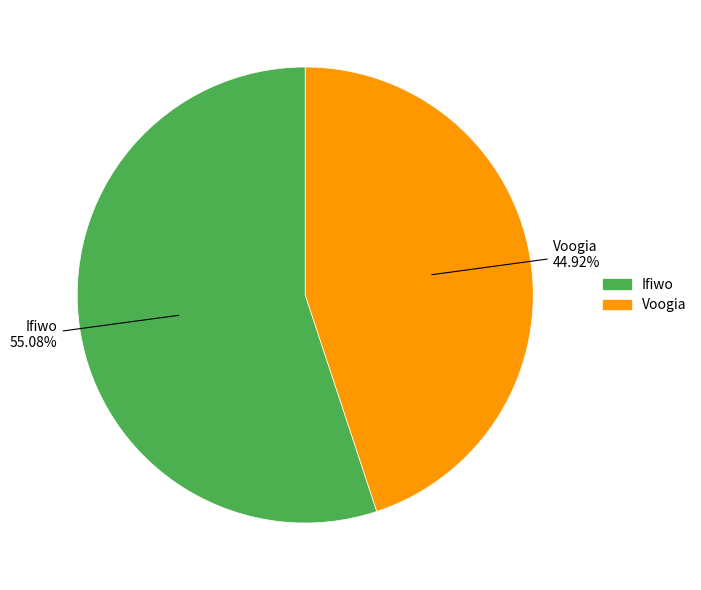

Rank the categories by value from lowest to highest.

Voogia, Ifiwo